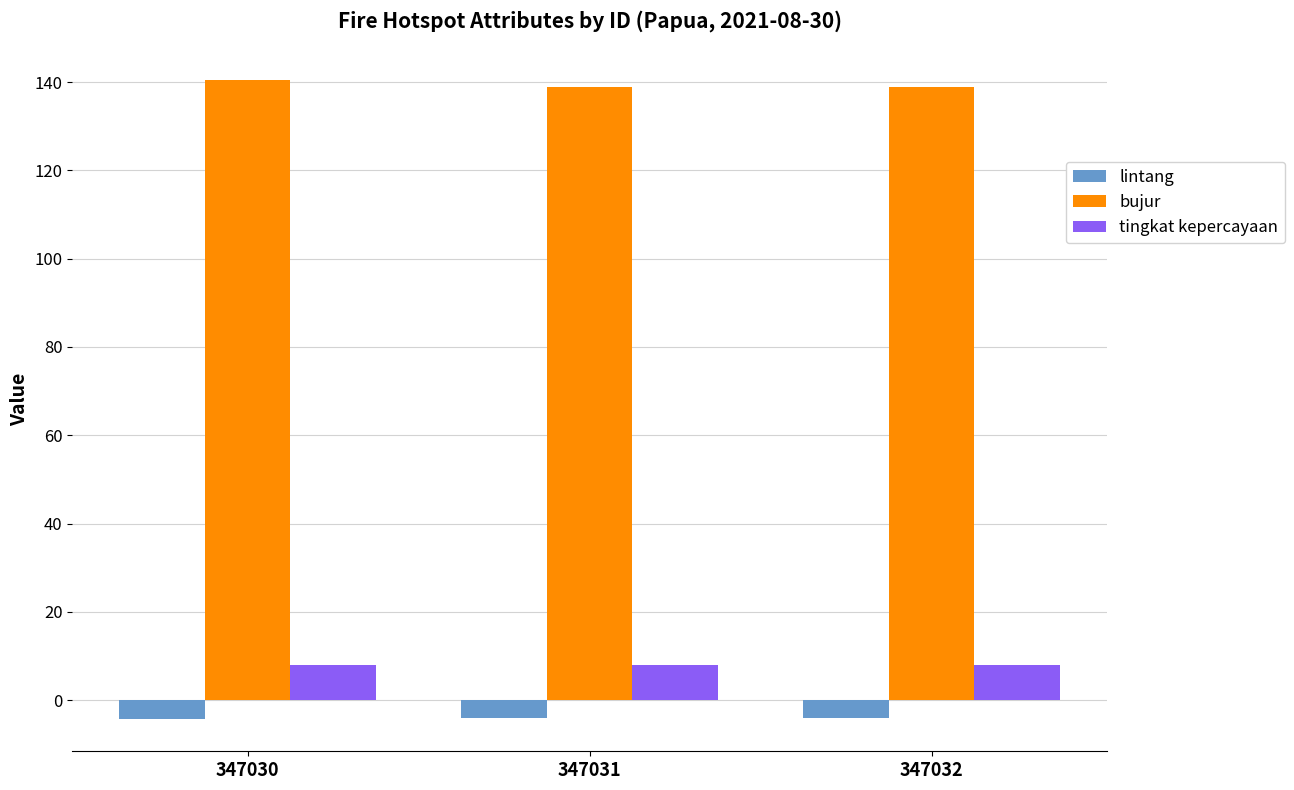

What is the maximum value shown in the chart?

140.4